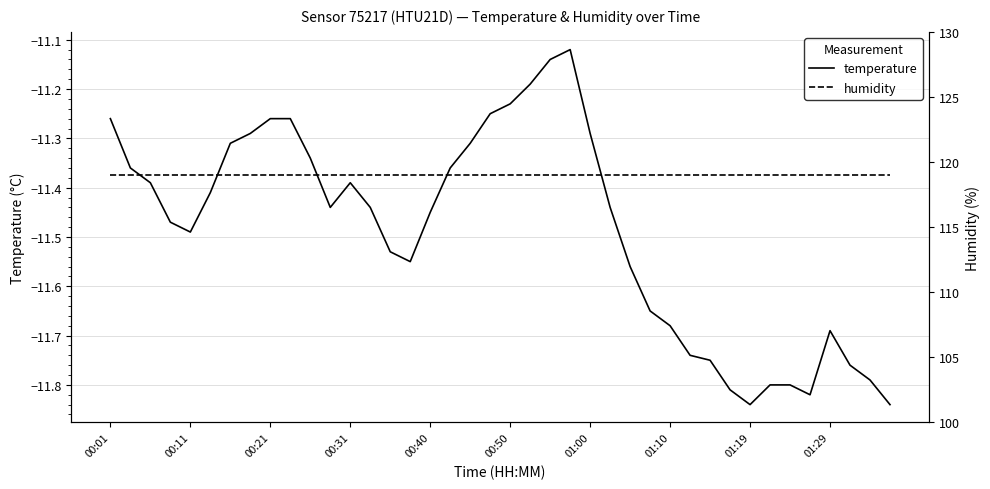

Which series has the widest spread of values?

temperature